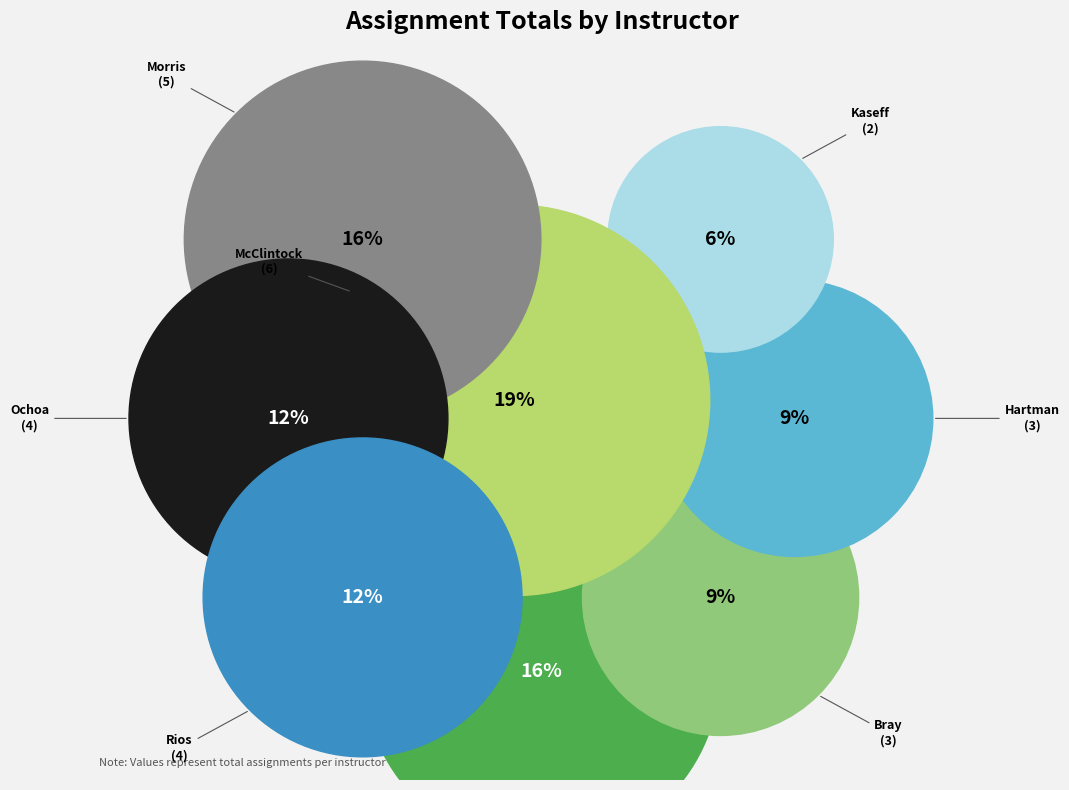

Is it true that McClintock is 1% of the pie?

False